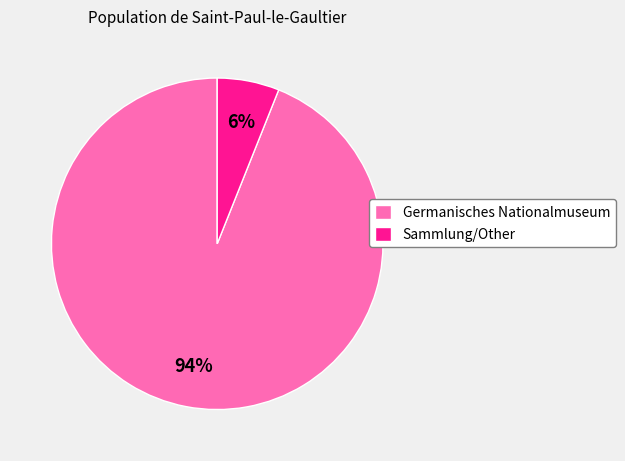

Between Germanisches Nationalmuseum and Sammlung/Other, which is larger?

Germanisches Nationalmuseum